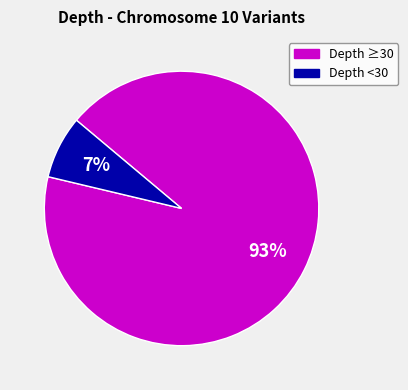

Does any single category account for the majority?

Yes